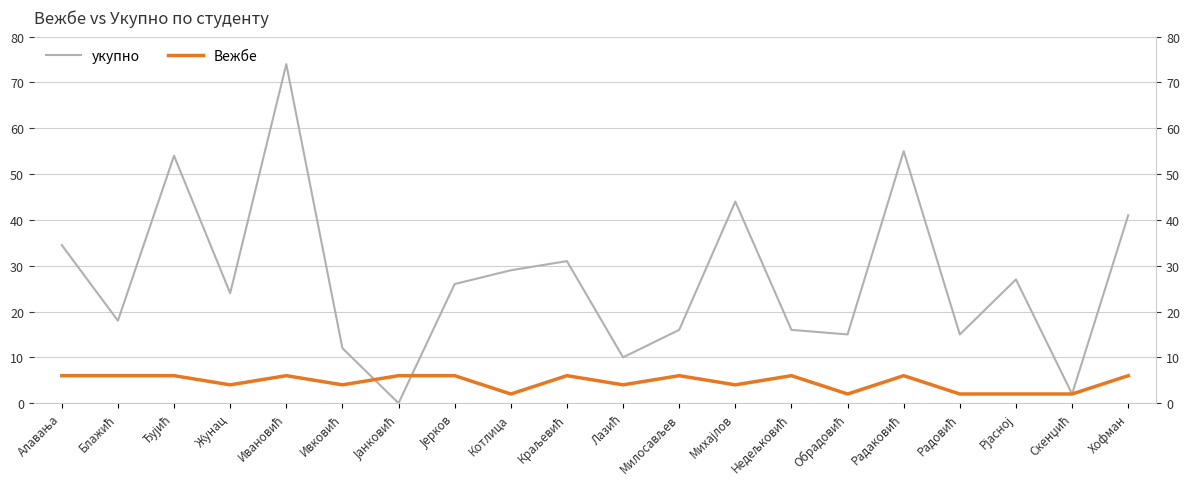

What is the label of the 17th point from the left?

Радовић